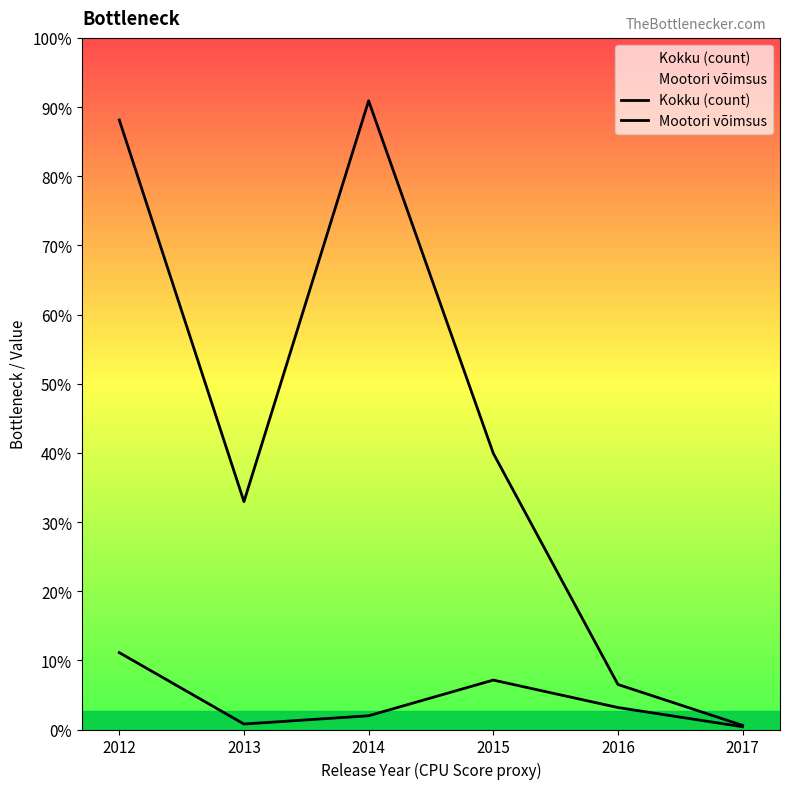

True or false: Mootori võimsus and Kokku (count) cross at least once.

False